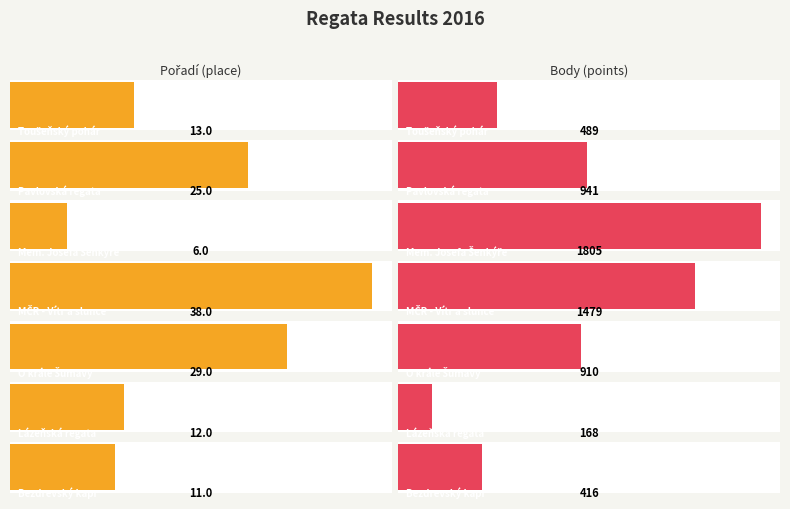

What value does the Body series have at 7, to the nearest 50?

900